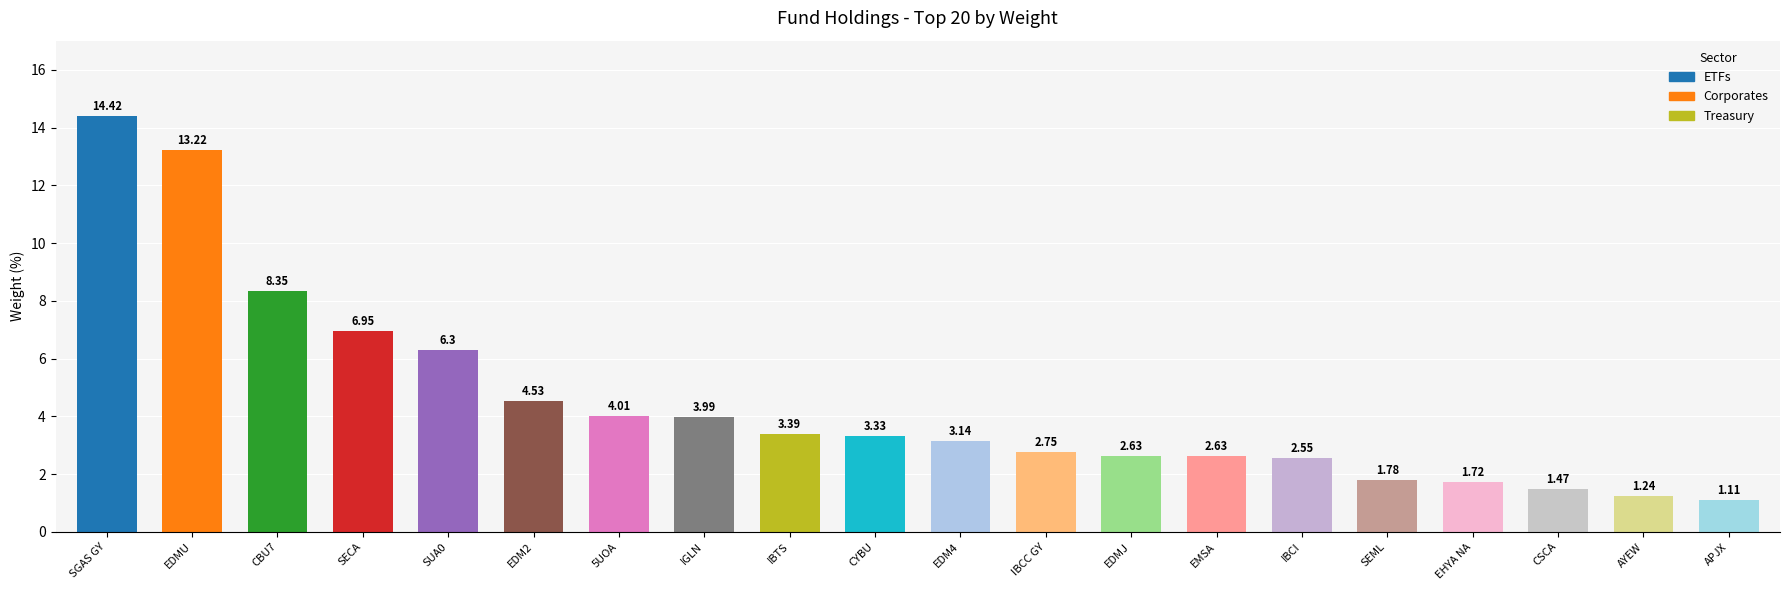

True or false: the data shows 2.8 at EHYA NA.

False